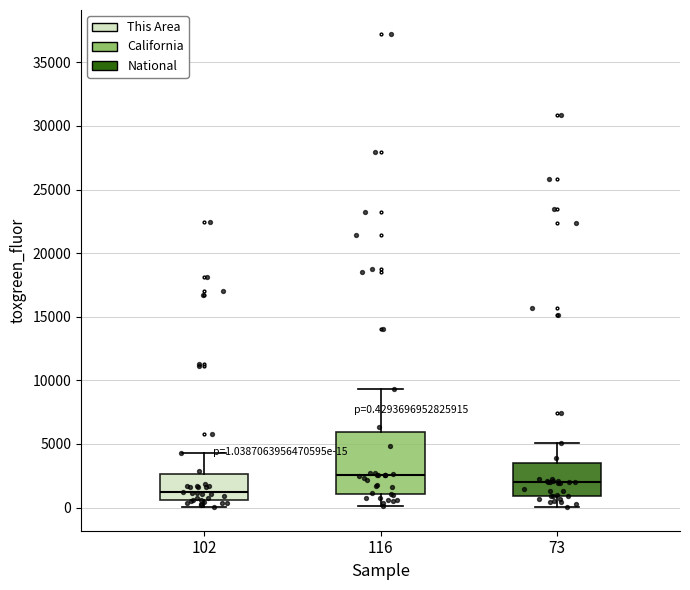

Which box has the highest median line?

116